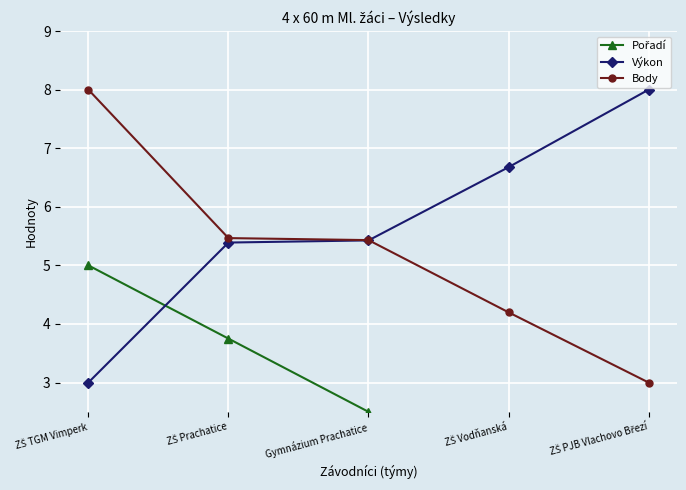

True or false: Body has more than 2 interior local peaks.

False